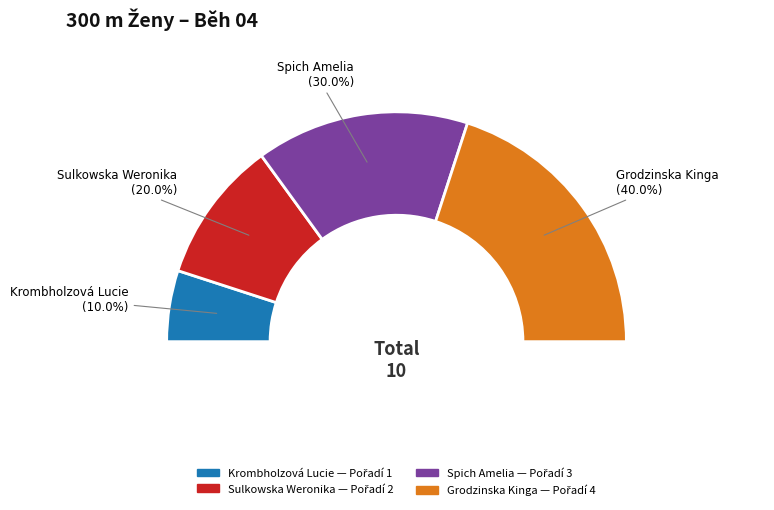

Is it true that Grodzinska Kinga is 29% of the pie?

False